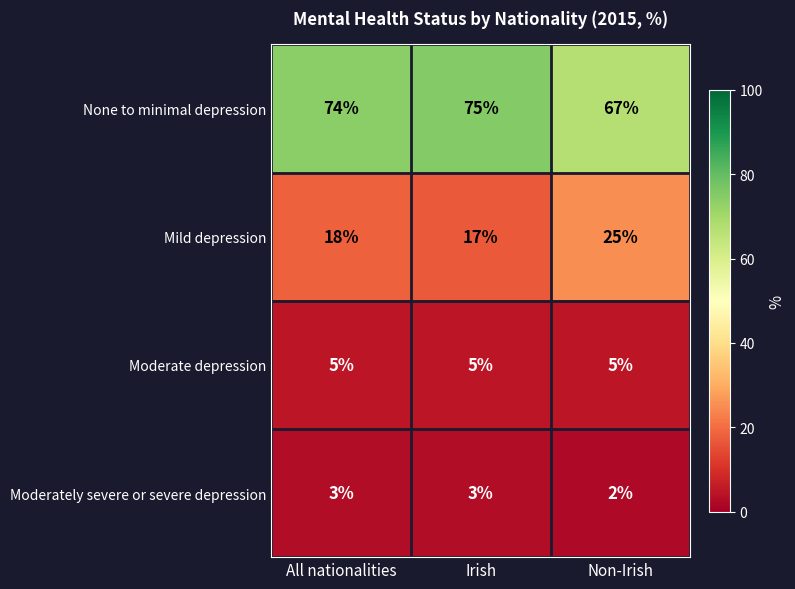

The Moderate depression series shows 7 at All nationalities. True or false?

False